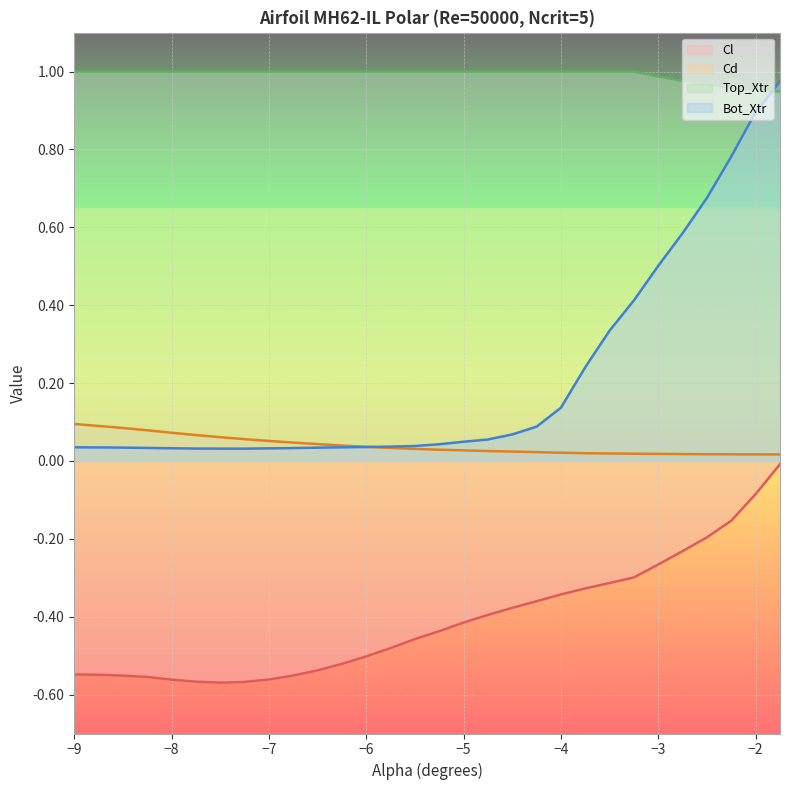

Which series has the widest spread of values?

Bot_Xtr